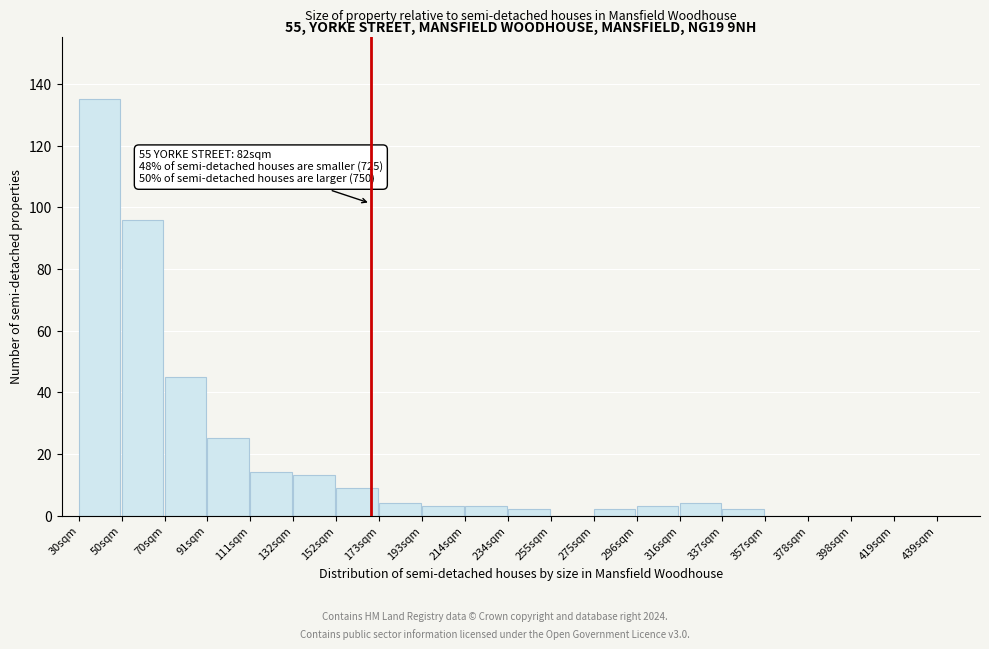

Reading left to right, extract all data points from this chart.

30sqm=135	50sqm=96	70sqm=45	91sqm=25	111sqm=14	132sqm=13	152sqm=9	173sqm=4	193sqm=3	214sqm=3	234sqm=2	255sqm=0	275sqm=2	296sqm=3	316sqm=4	337sqm=2	357sqm=0	378sqm=0	398sqm=0	419sqm=0